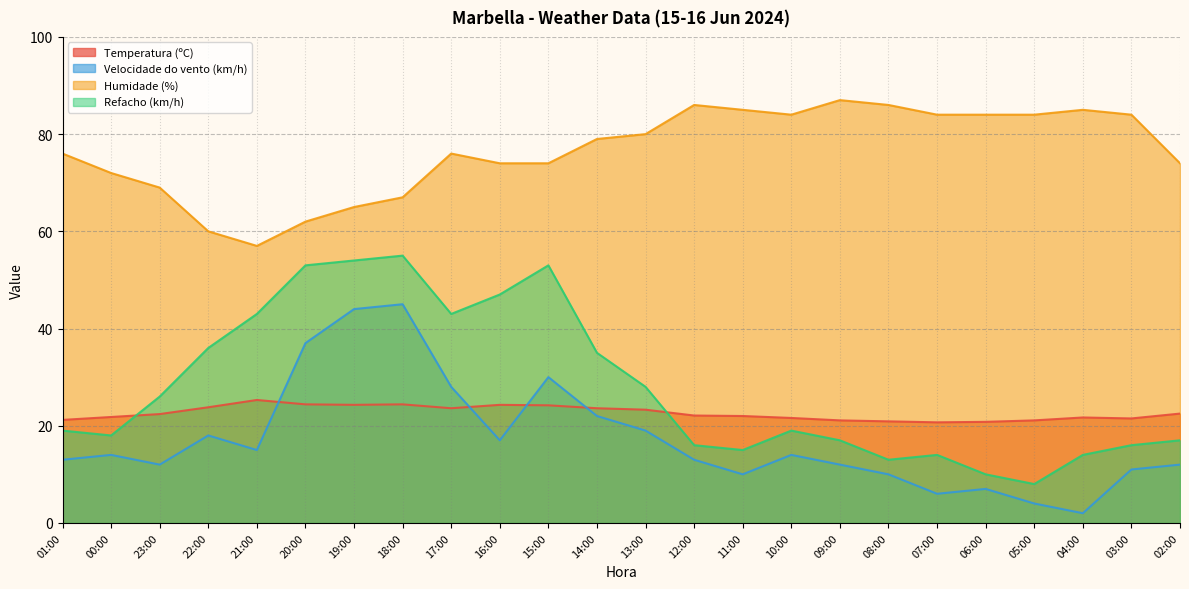

What is the value of the Velocidade do vento (km/h) point at the 15th from the left?

10.0